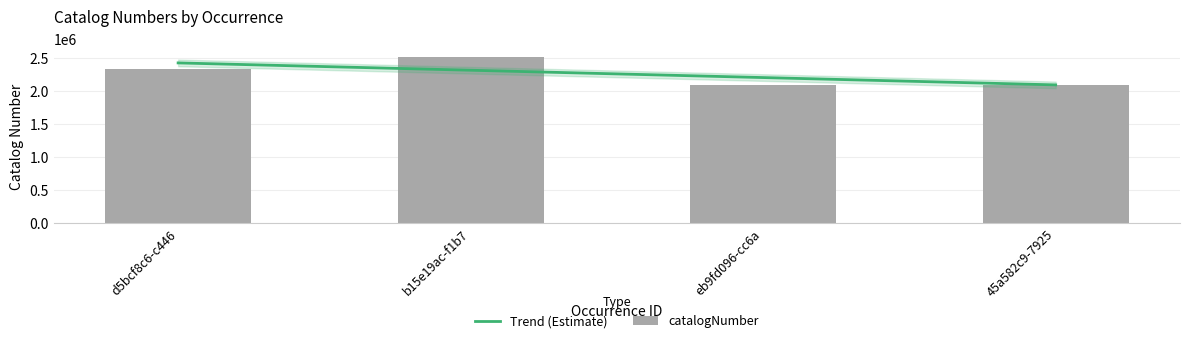

What is the label of the 1st bar from the right?

45a582c9-7925